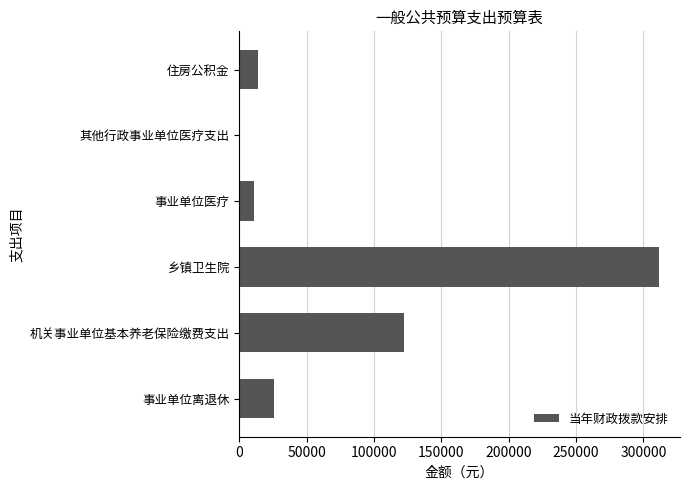

How many series are shown in this chart?

1